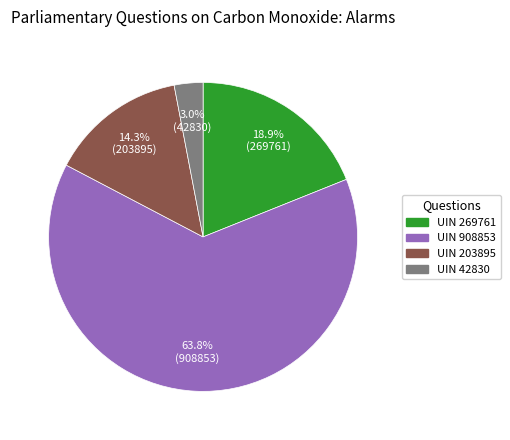

How many slices are in this pie chart?

4